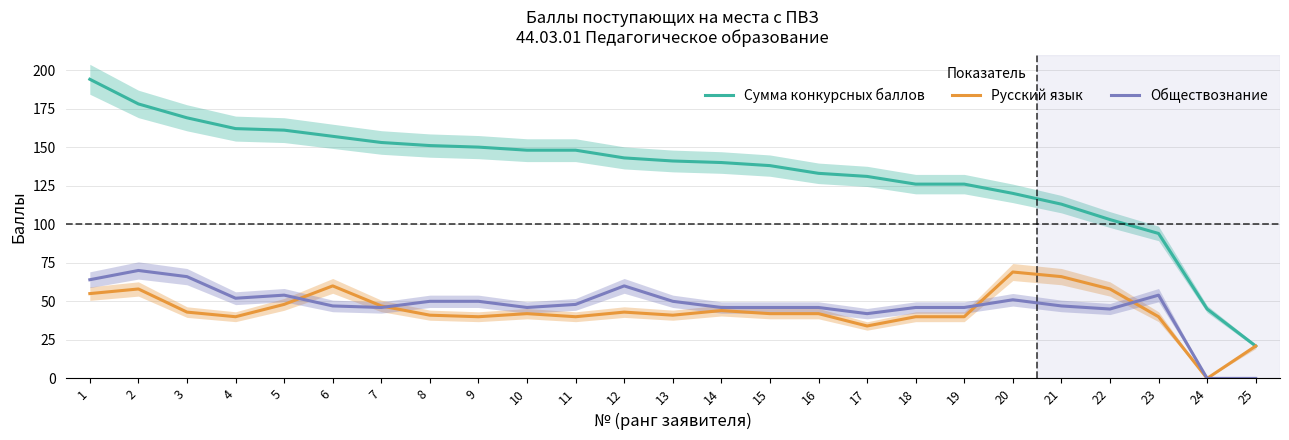

Which series has the largest total across all categories?

Сумма конкурсных баллов